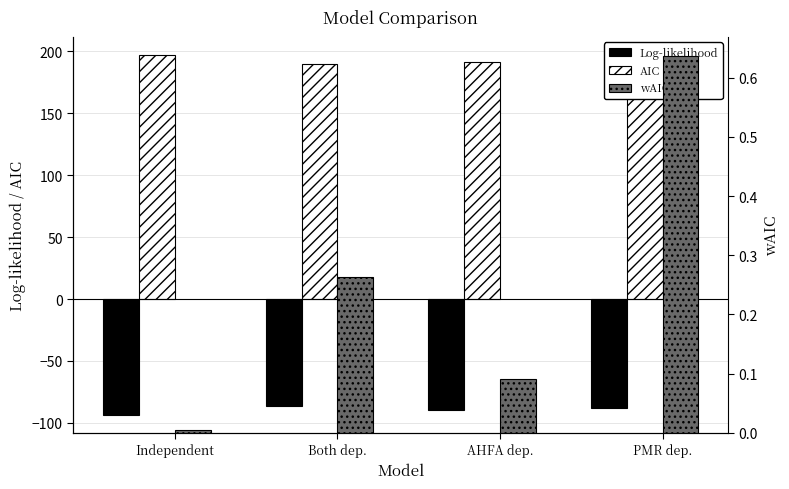

What is the difference between the AIC values at AHFA dep. and PMR dep.?

3.9